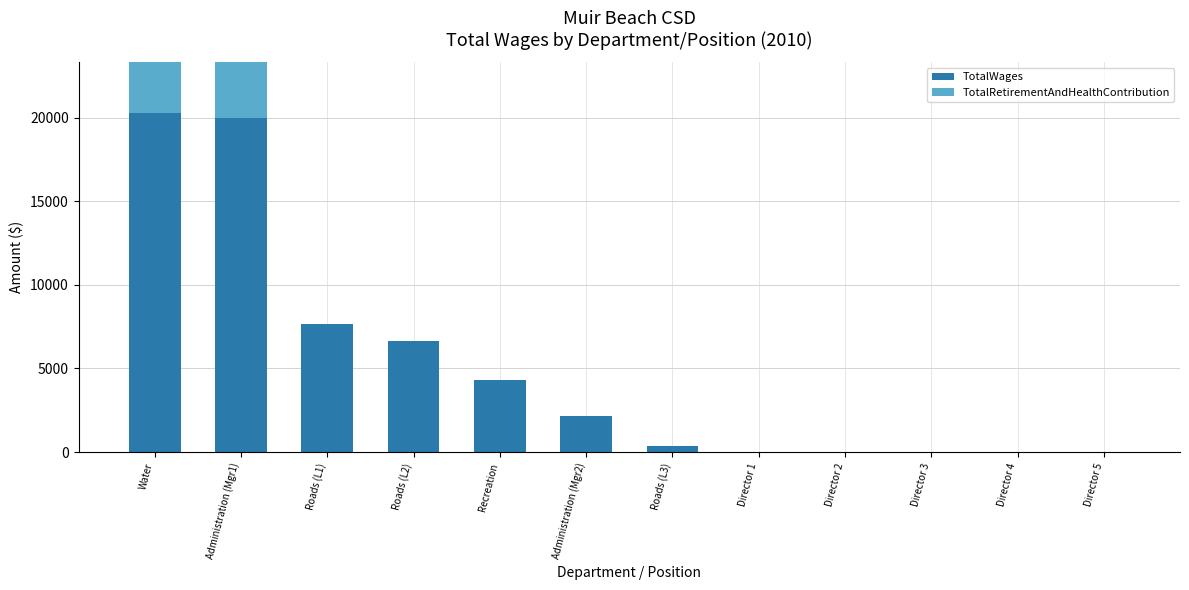

What is the value of the TotalRetirementAndHealthContribution bar at the 1st from the left?

6000